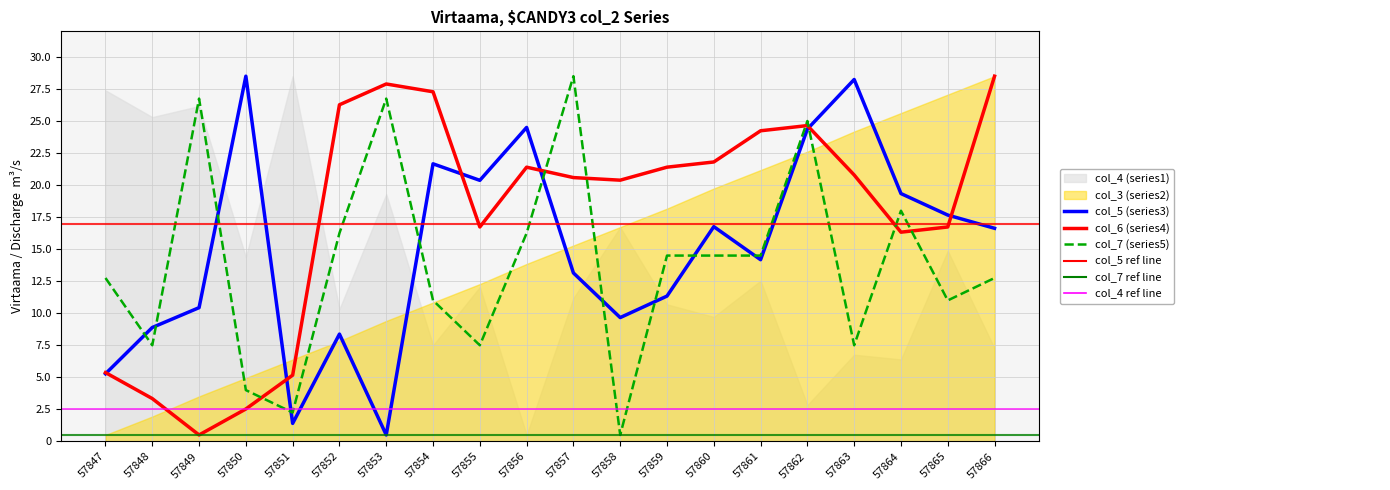

What is the minimum value for col_5 (series3)?

0.5